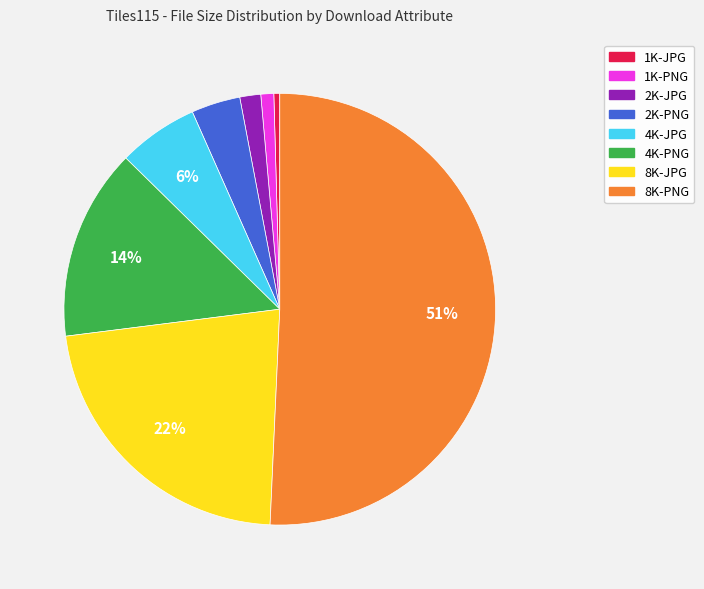

True or false: 8K-PNG accounts for 37% of the total.

False